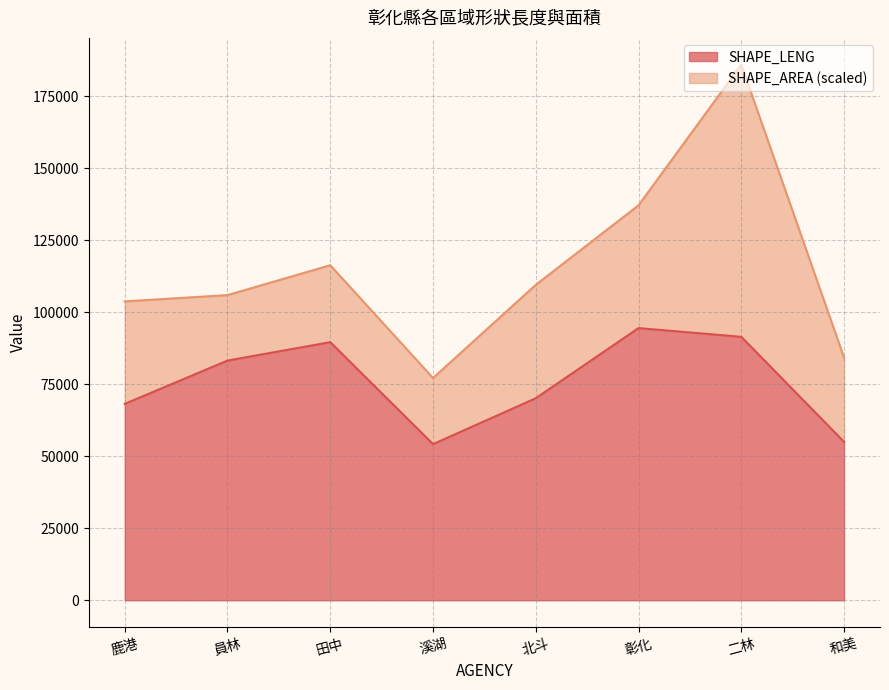

What is the difference between the SHAPE_LENG values at 和美 and 員林?

28228.4